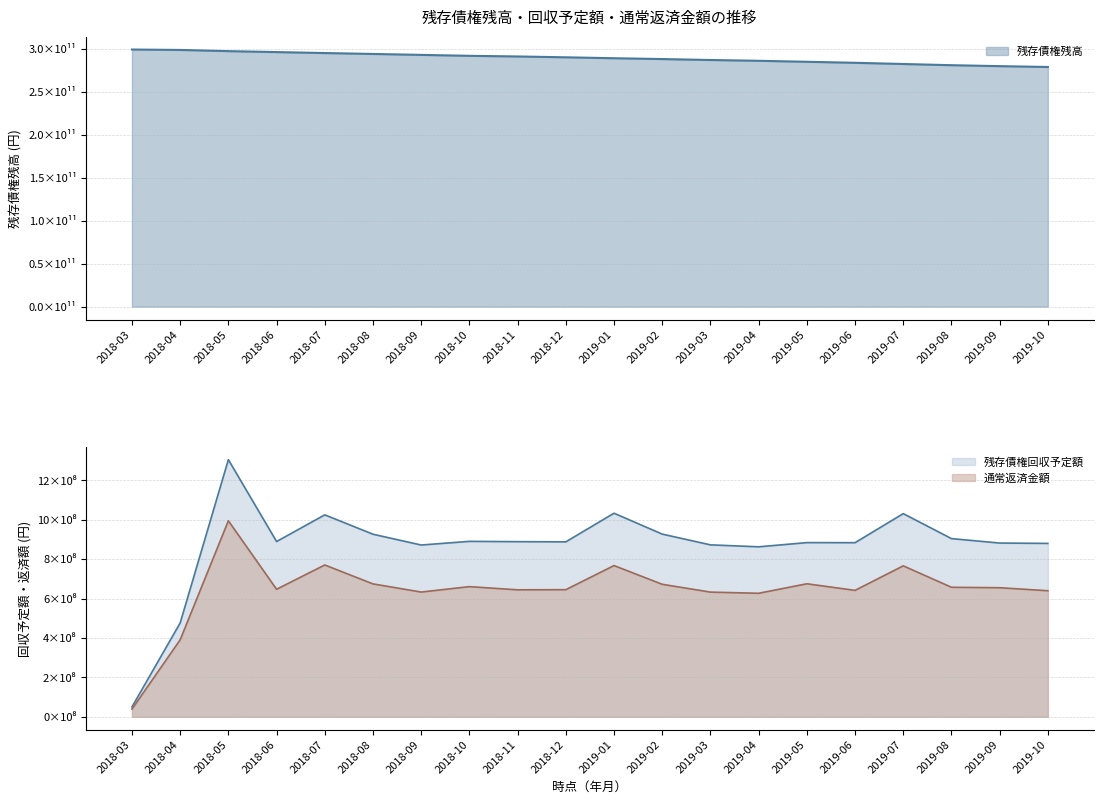

The 通常返済金額 series shows 766213888 at 2019-07. True or false?

True